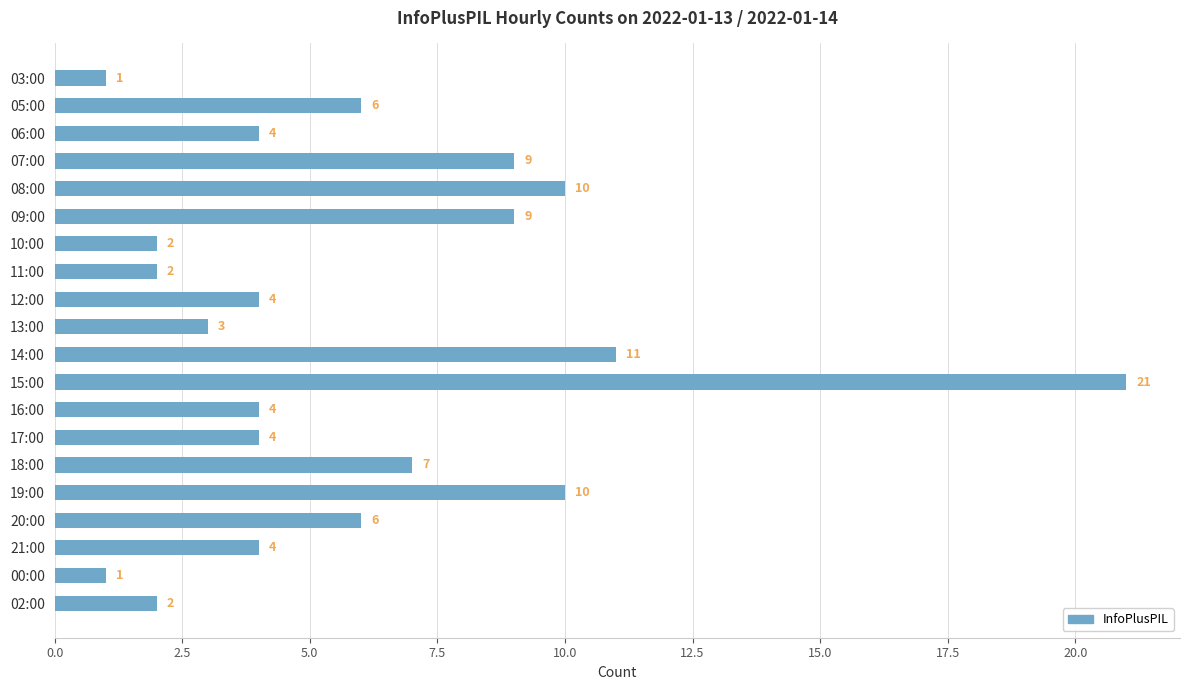

Reading top to bottom, what are all the values shown in this chart?

03:00=1	05:00=6	06:00=4	07:00=9	08:00=10	09:00=9	10:00=2	11:00=2	12:00=4	13:00=3	14:00=11	15:00=21	16:00=4	17:00=4	18:00=7	19:00=10	20:00=6	21:00=4	00:00=1	02:00=2